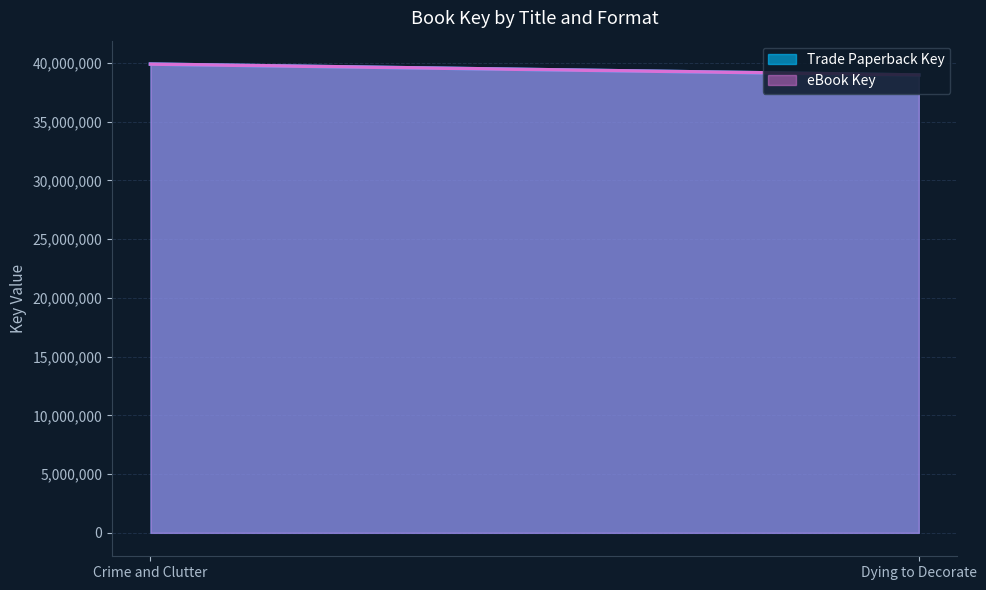

At which label does Trade Paperback Key reach its minimum?

Dying to Decorate